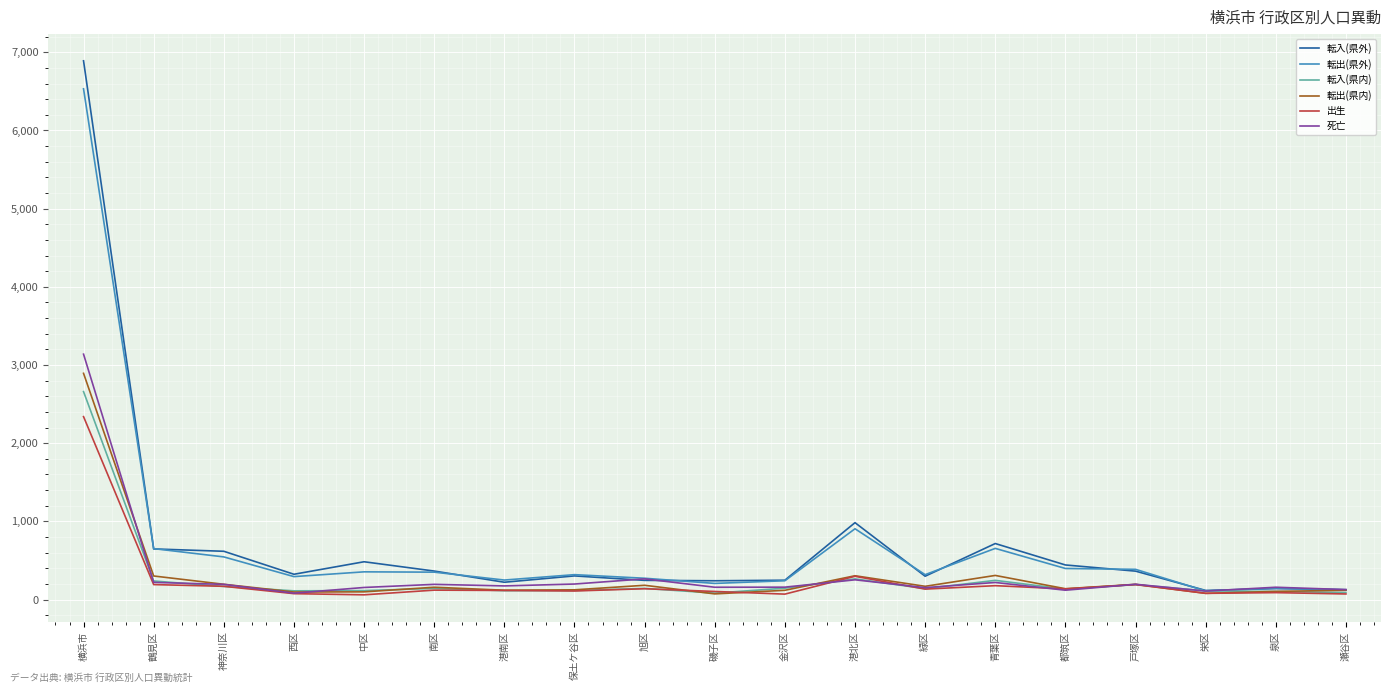

What is the difference between the 出生 values at 栄区 and 青葉区?

98